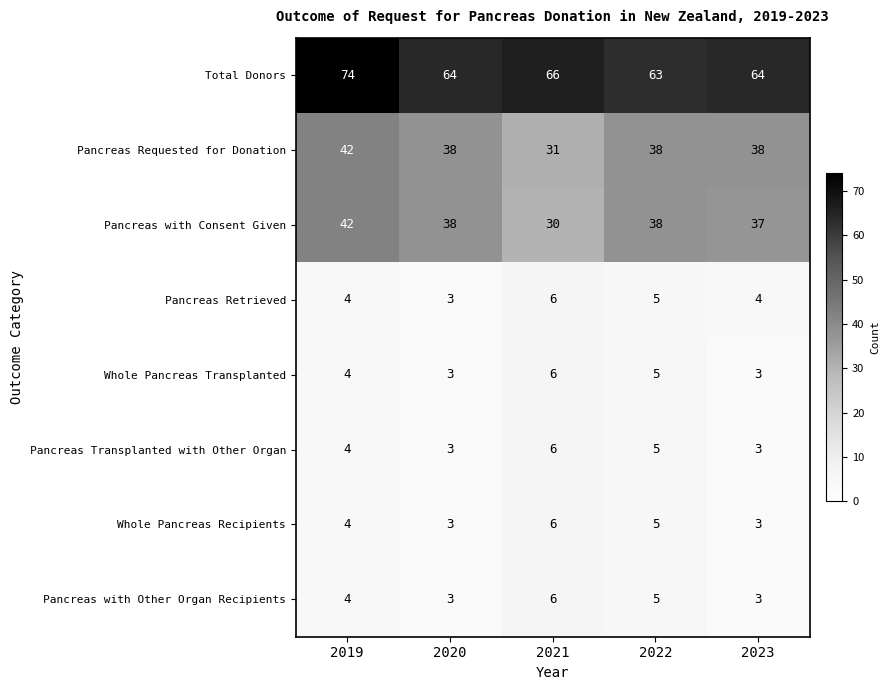

The value of Pancreas with Consent Given at 2021 is 43. True or false?

False